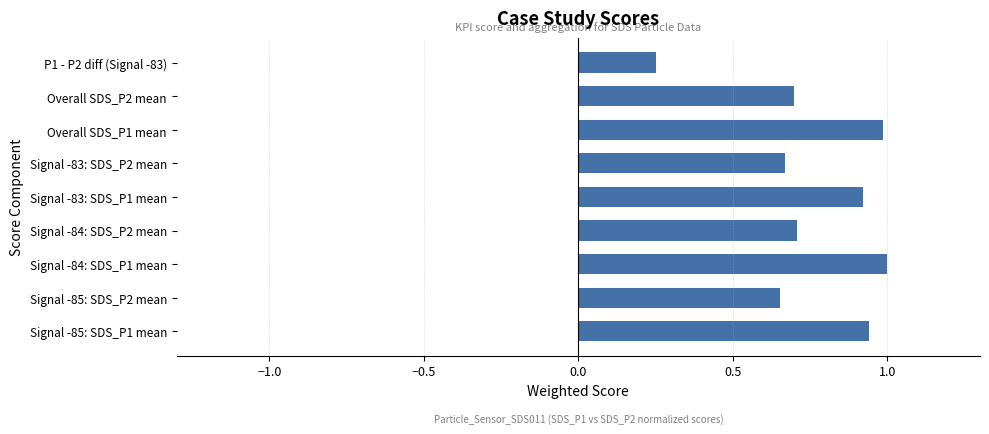

Which label corresponds to the smallest value in the chart?

P1 - P2 diff (Signal -83)